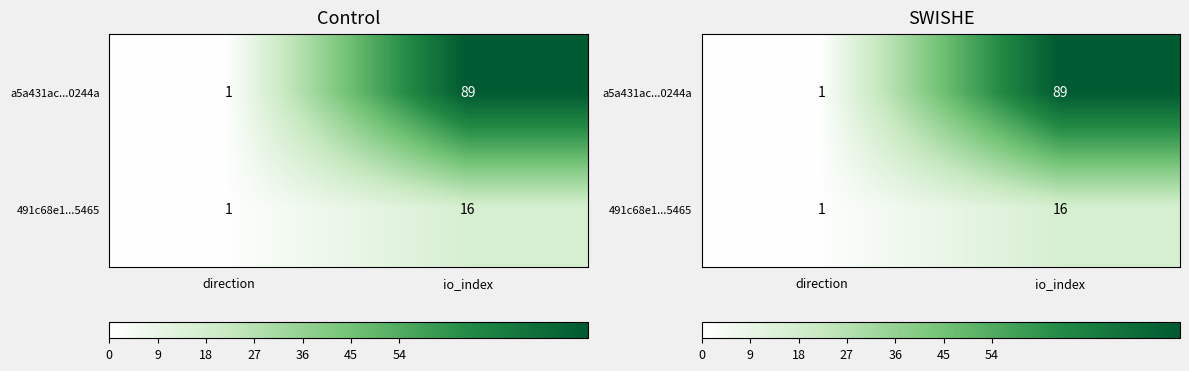

Read the 491c68e1...5465 value at direction.

1